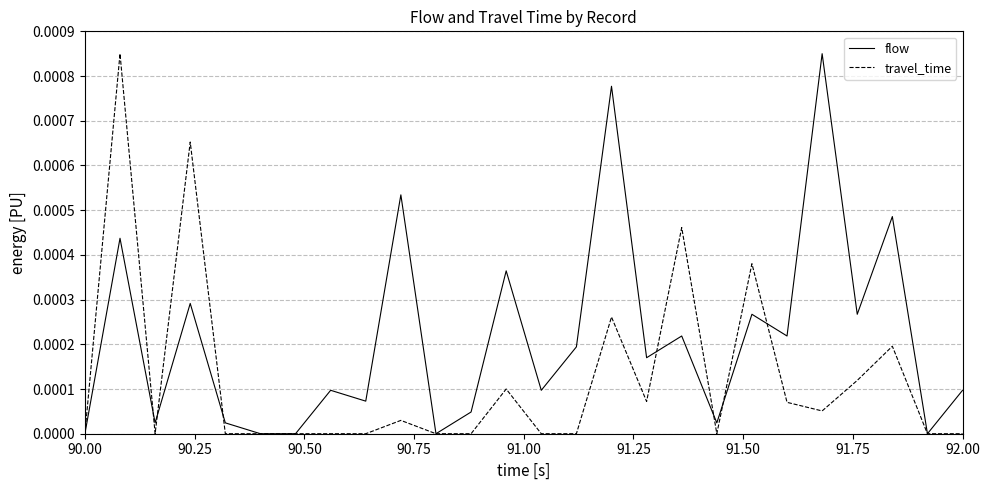

List the series in order of their overall mean, highest first.

flow, travel_time